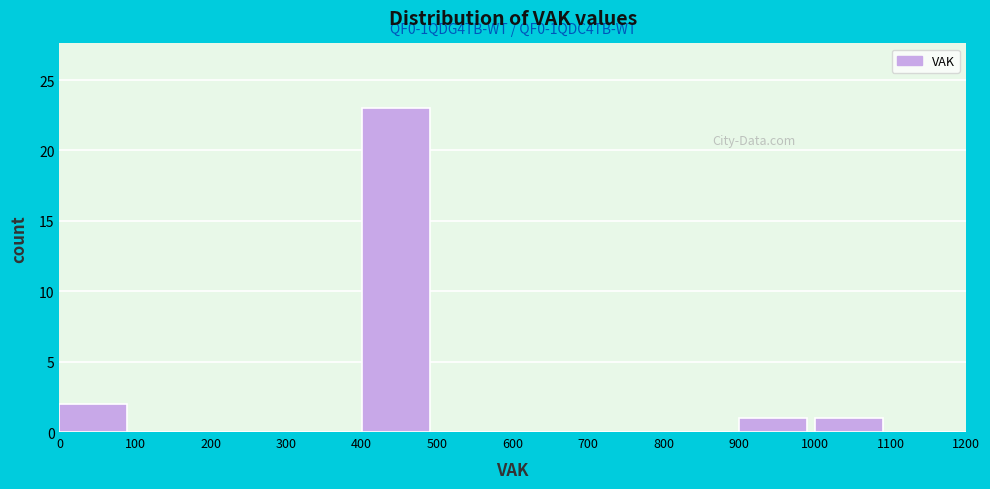

Which range on the x-axis has the tallest bar?

400 to 500